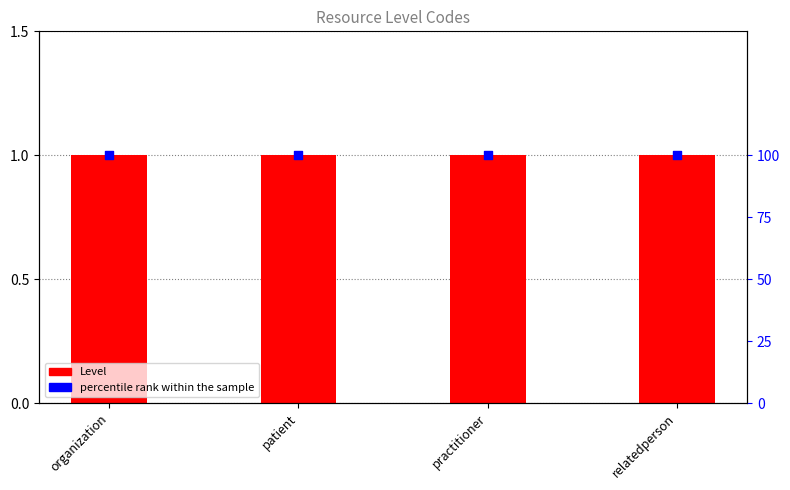

Which series has the largest total across all categories?

percentile rank within the sample